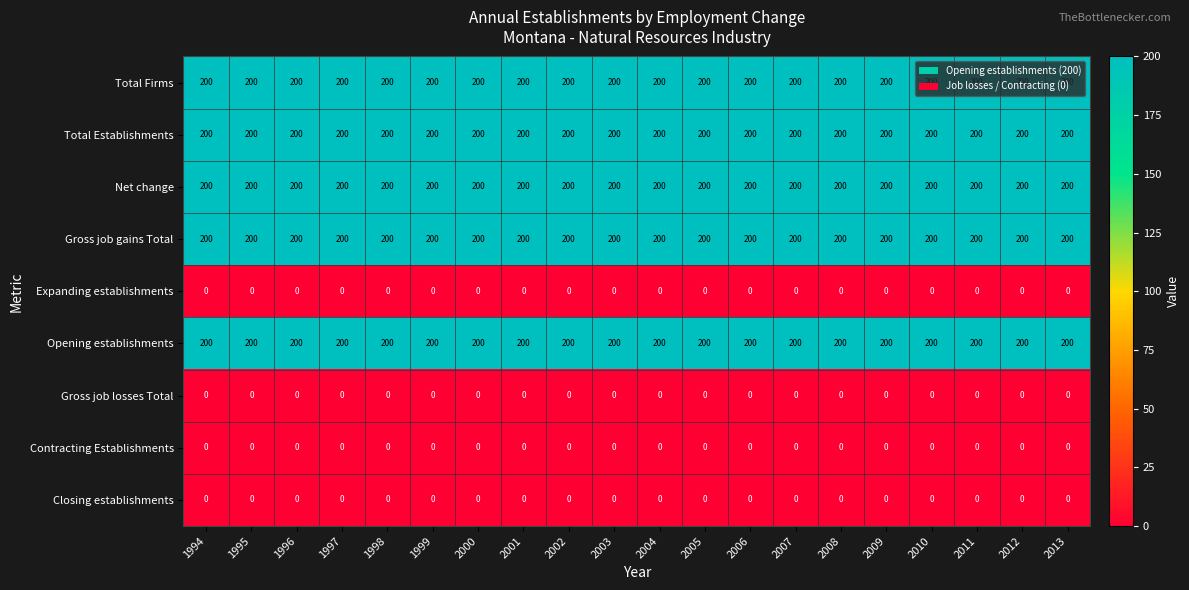

What is the spread (max minus min) of values at 2006?

200